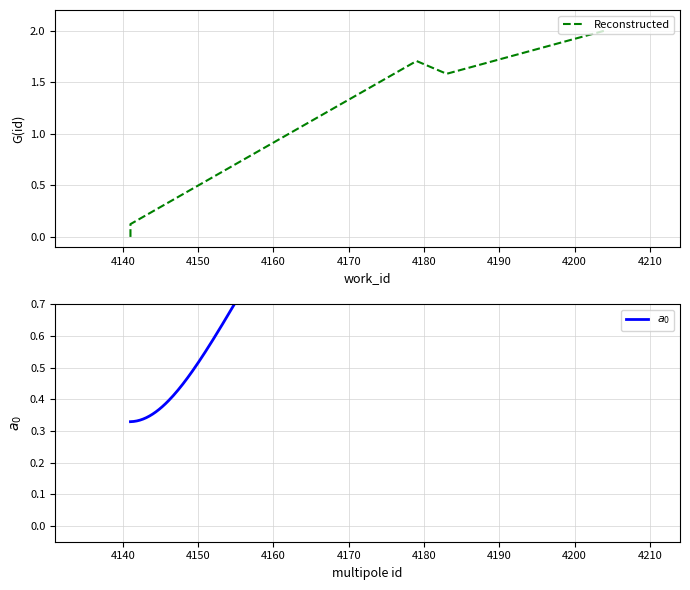

How many values exceed 1?

3